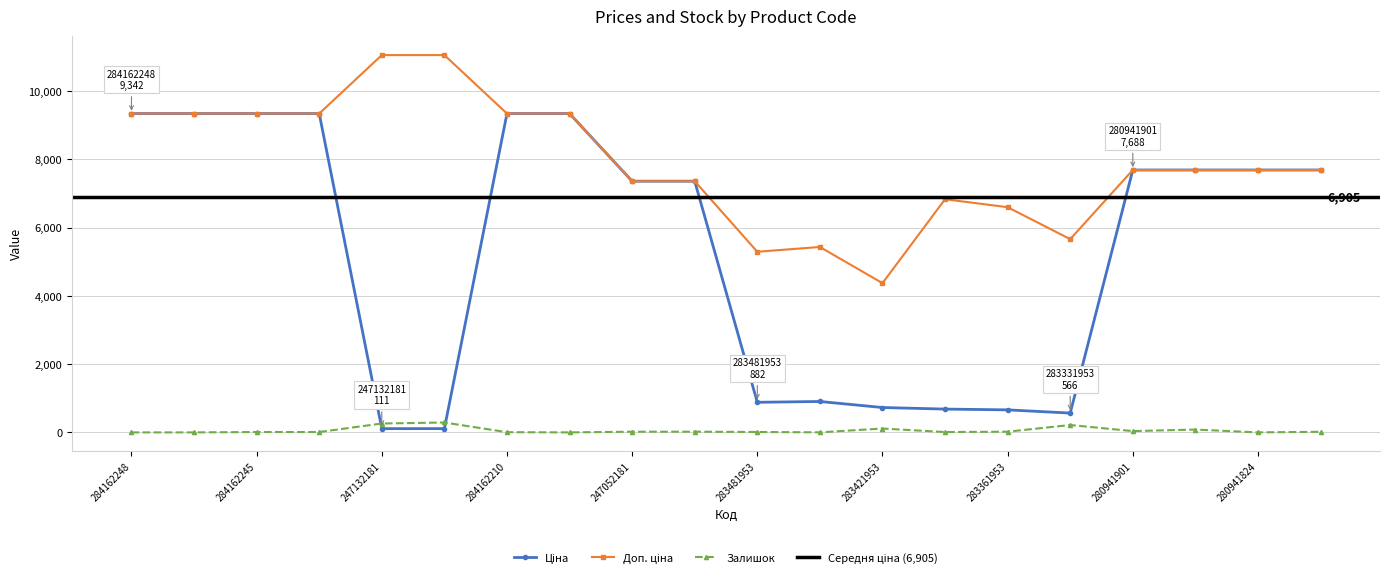

Reading left to right, what are all the values shown in this chart?

Ціна: 284162248=9342.0	284162246=9342.0	284162245=9342.0	284162244=9342.0	247132181=110.5	247132180=110.5	284162210=9342.0	284162209=9342.0	247052181=7360.2	247052180=7360.2	283481953=882.1	283451953=905.5	283421953=728.8	283391953=683.2	283361953=659.8	283331953=566.2	280941901=7688.0	280941856=7688.0	280941824=7688.0	280941739=7688.0
Доп. ціна: 284162248=9342.0	284162246=9342.0	284162245=9342.0	284162244=9342.0	247132181=11055.0	247132180=11055.0	284162210=9342.0	284162209=9342.0	247052181=7360.2	247052180=7360.2	283481953=5292.4	283451953=5432.8	283421953=4372.9	283391953=6831.9	283361953=6597.9	283331953=5662.1	280941901=7688.0	280941856=7688.0	280941824=7688.0	280941739=7688.0
Залишок: 284162248=0.0	284162246=0.0	284162245=11.0	284162244=11.0	247132181=260.0	247132180=290.0	284162210=6.0	284162209=0.0	247052181=20.0	247052180=21.0	283481953=12.0	283451953=2.0	283421953=113.0	283391953=10.0	283361953=21.0	283331953=216.0	280941901=38.0	280941856=83.0	280941824=0.0	280941739=18.0